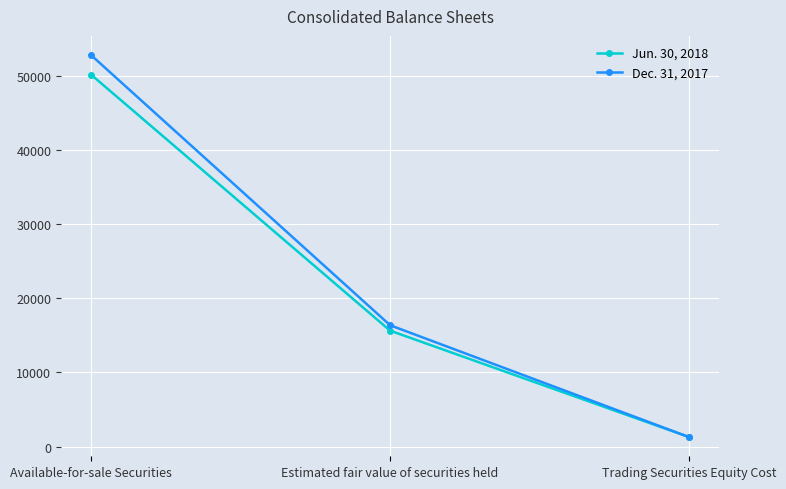

What is the value of the Dec. 31, 2017 point at the 3rd from the left?

1262